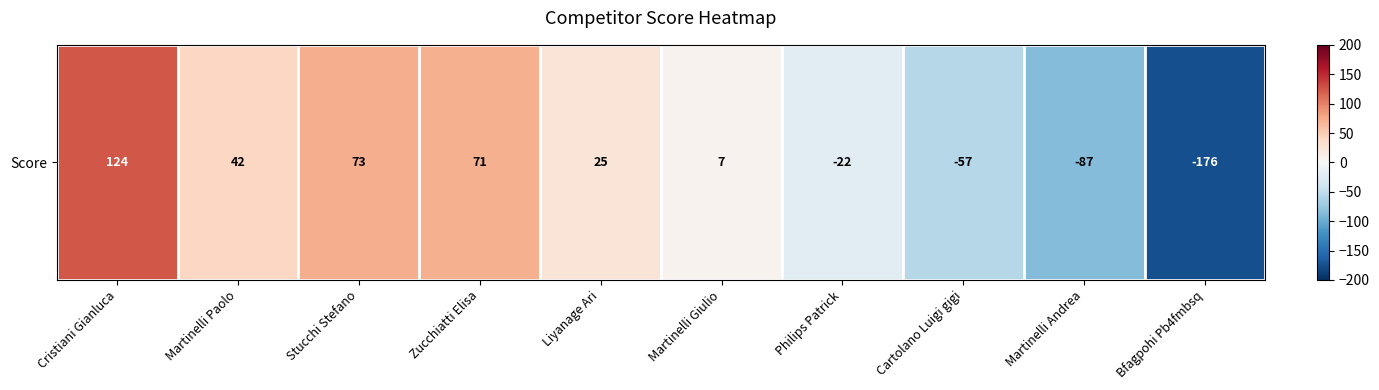

Where is the data nearest to the value -26?

Philips Patrick